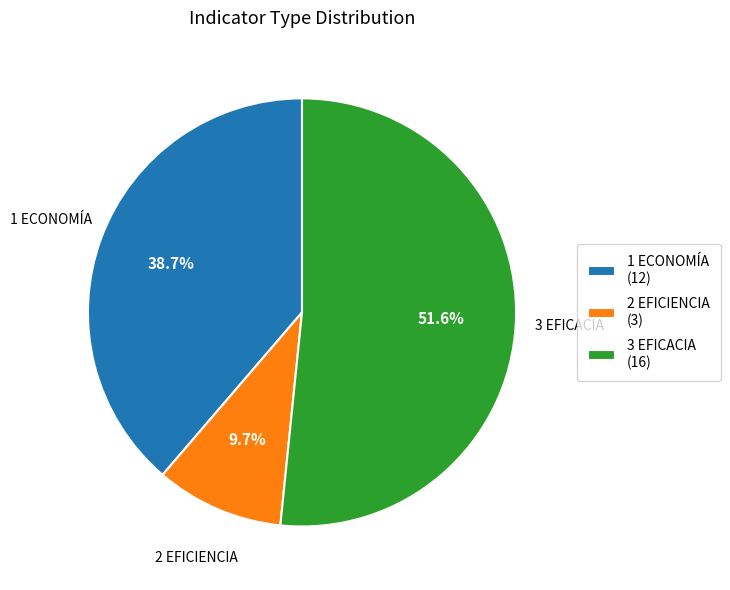

To the nearest percent, what is the difference between the 1 ECONOMÍA and 3 EFICACIA slice percentages?

13%